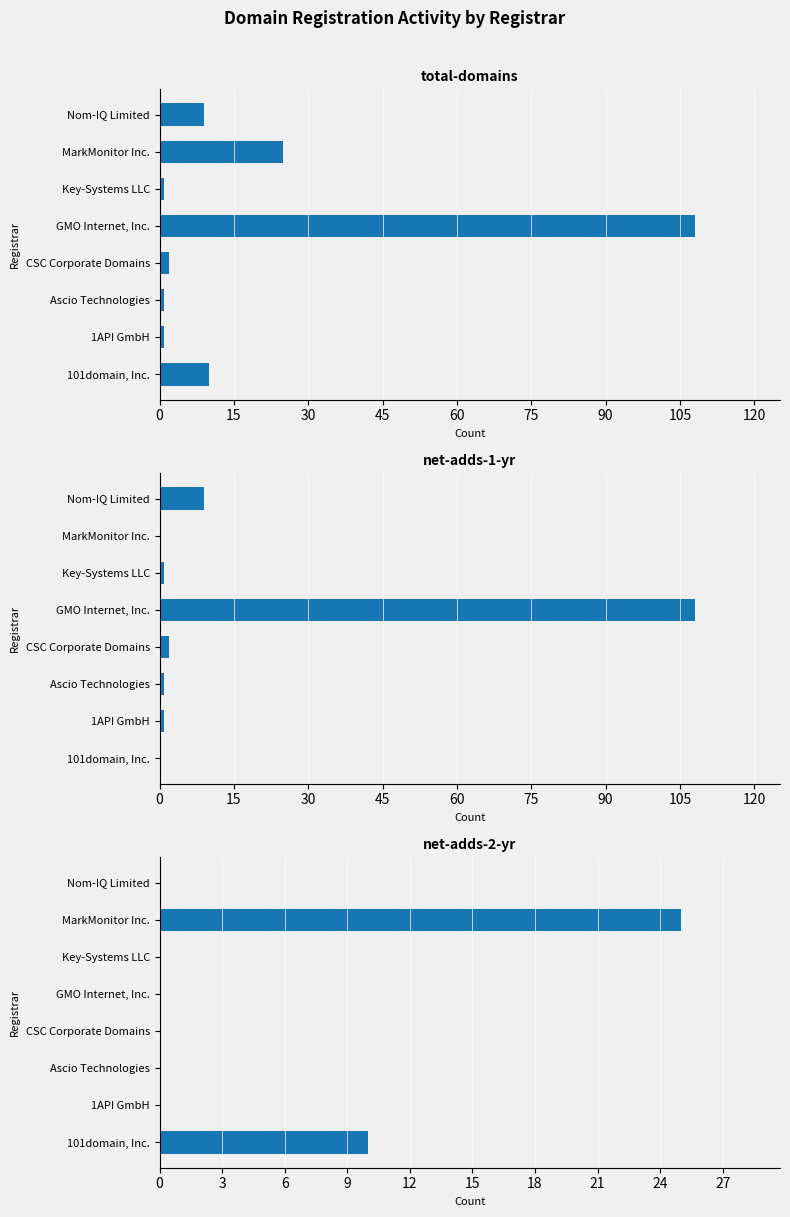

At Nom-IQ Limited, list the series in order from smallest to largest.

net-adds-2-yr, total-domains, net-adds-1-yr